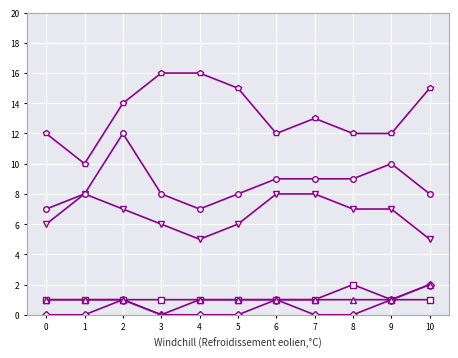

What is the difference between the highest and lowest values at 4?

16